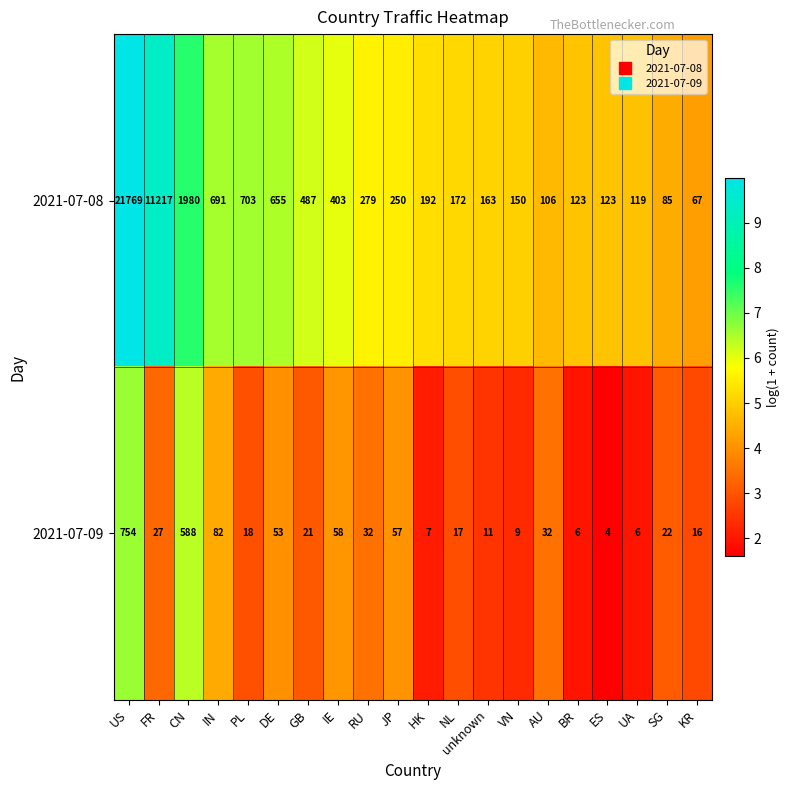

True or false: 2021-07-08 has a value of 21769 at US.

True